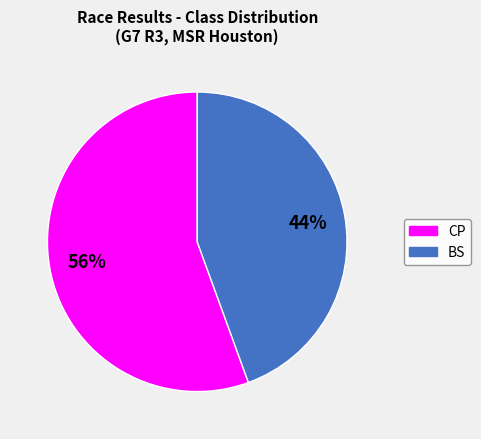

Does BS represent more than half of the total?

No